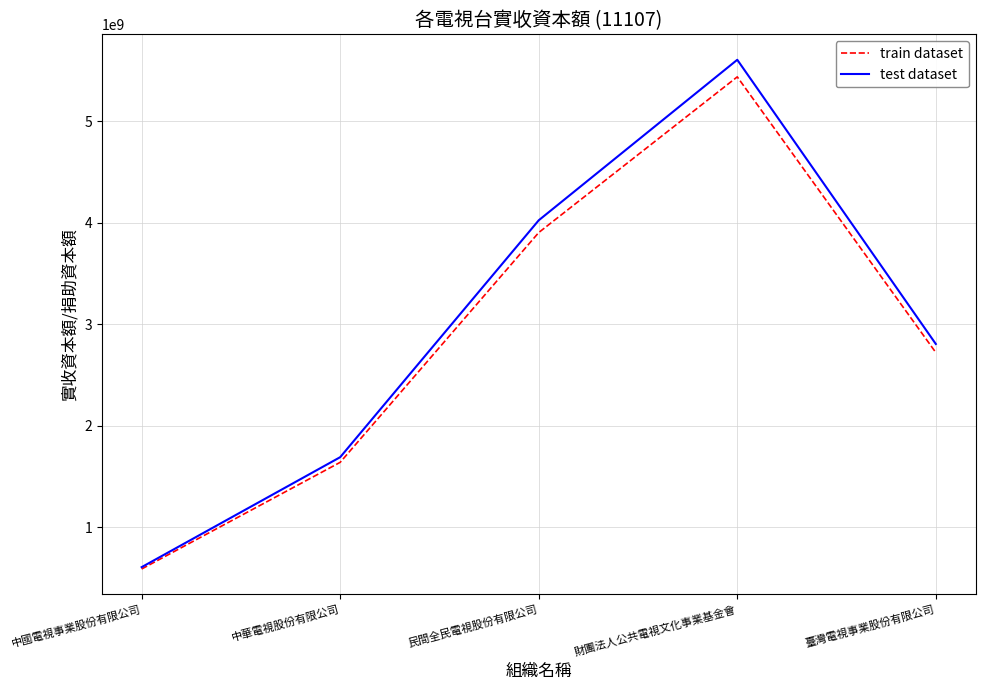

Does the chart display data point markers on the line(s)?

No